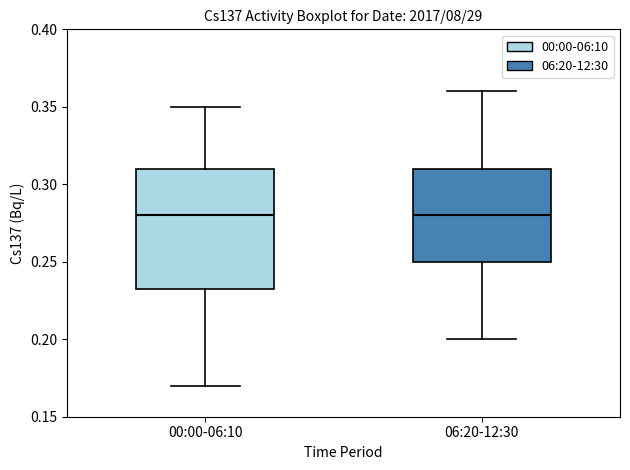

Comparing the boxes themselves (not the whiskers), which one is the tallest?

00:00-06:10